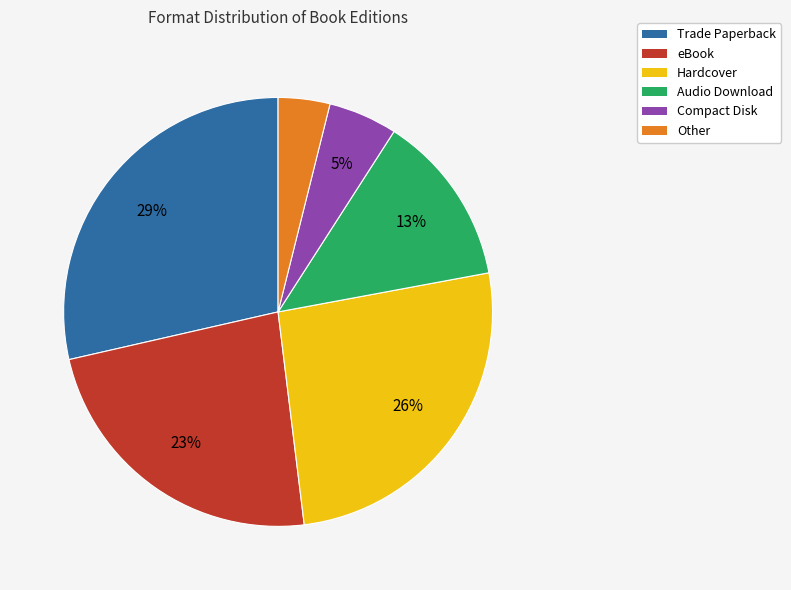

Do Audio Download and Hardcover together represent more than half of the pie?

No